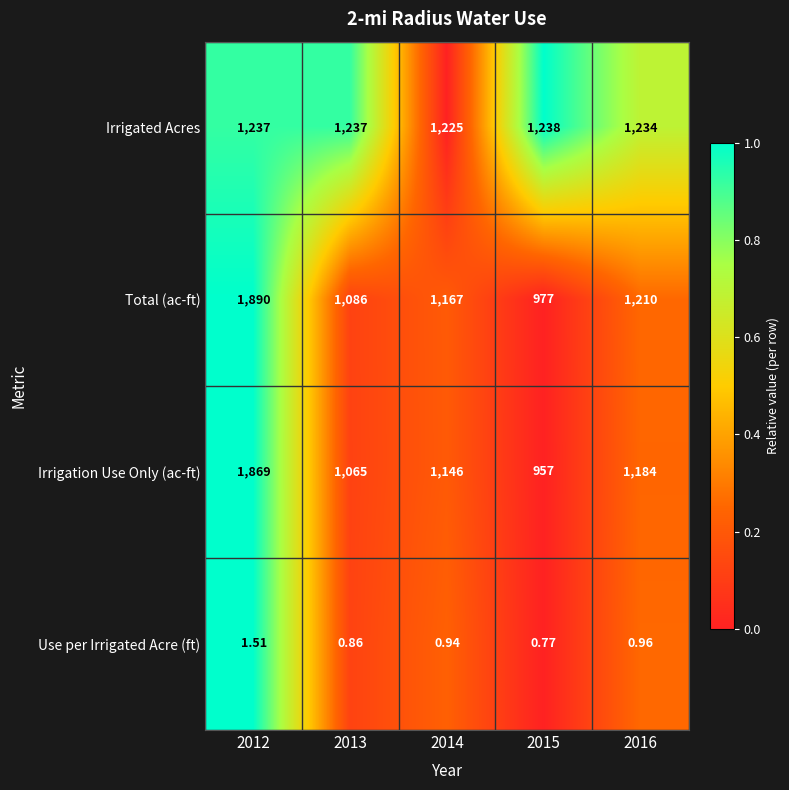

Rank the series at 2016 from highest to lowest value.

Irrigated Acres, Total (ac-ft), Irrigation Use Only (ac-ft), Use per Irrigated Acre (ft)